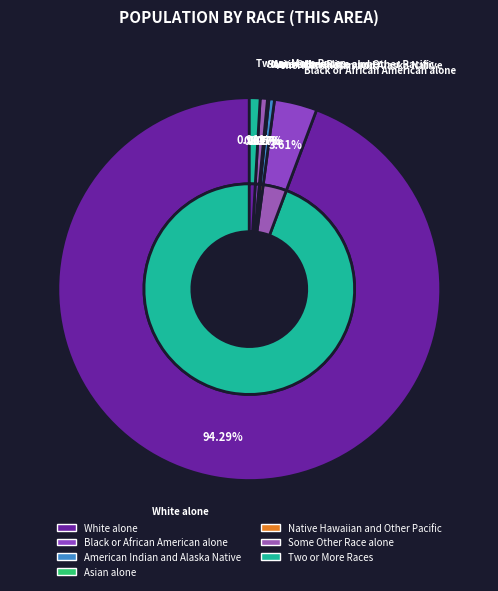

Do Black or African American alone and American Indian and Alaska Native together represent more than half of the pie?

No